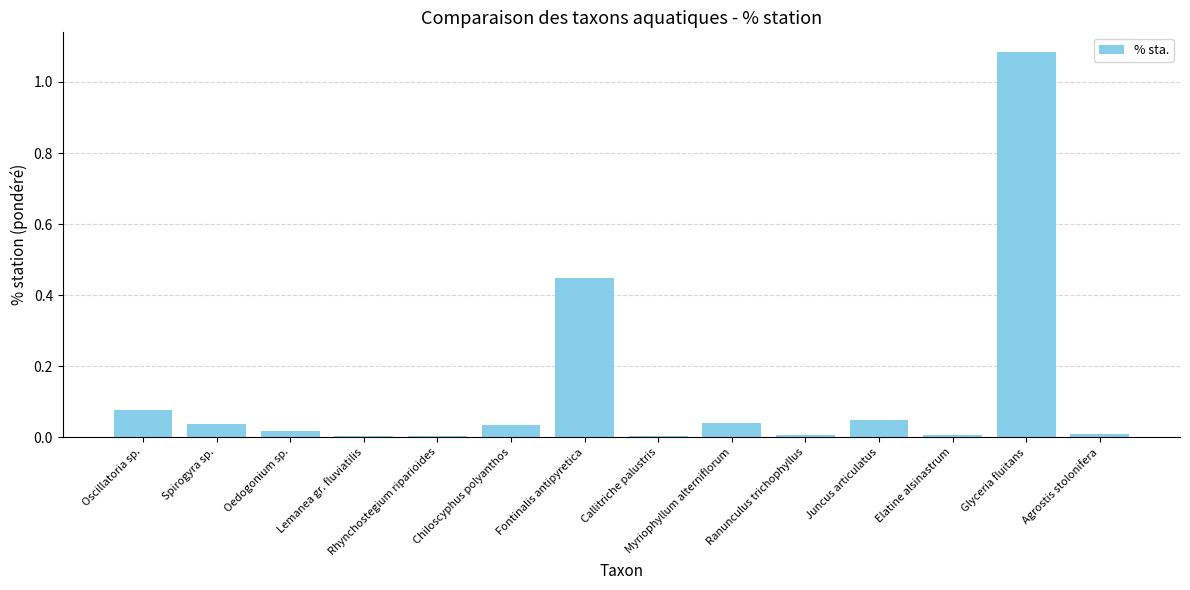

Is it true that the value at Lemanea gr. fluviatilis is 0.0?

True